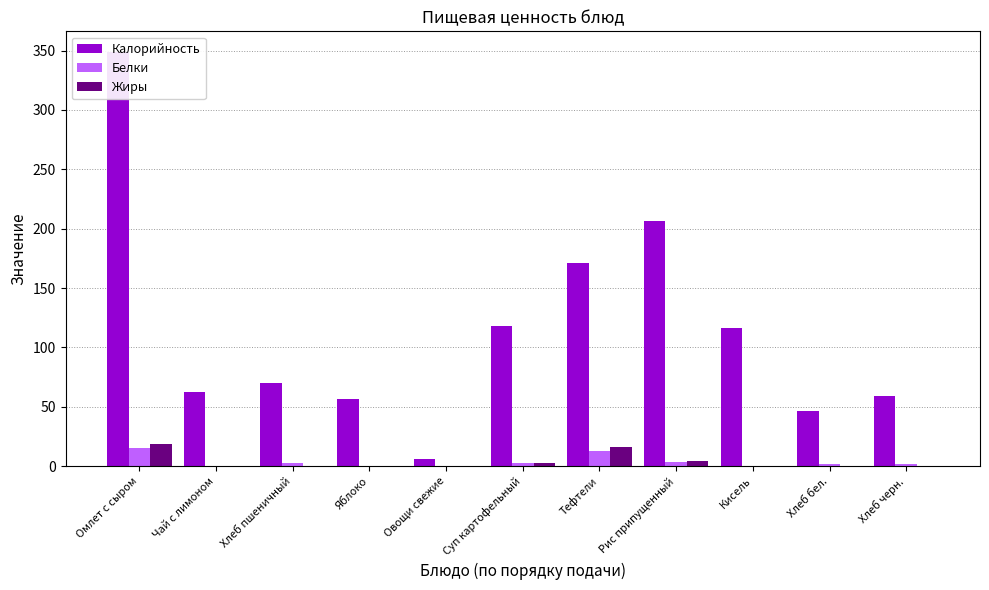

Is the value of Жиры at Овощи свежие greater than the value of Калорийность at Суп картофельный?

No